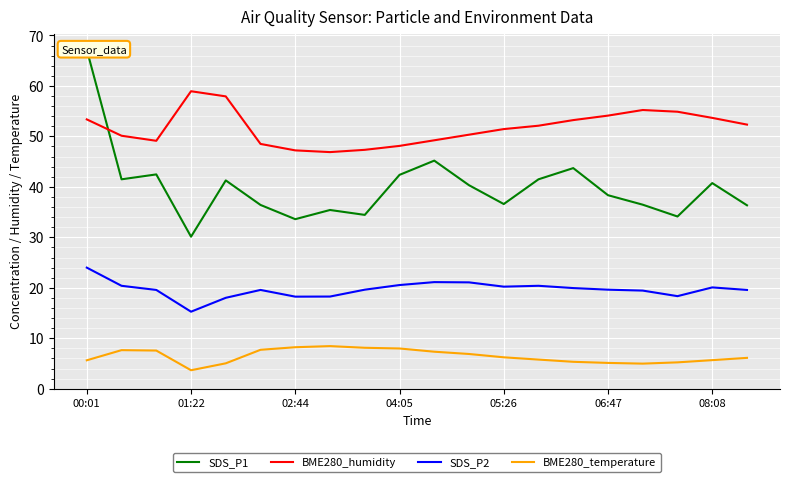

The SDS_P2 series shows 33.1 at 10. True or false?

False